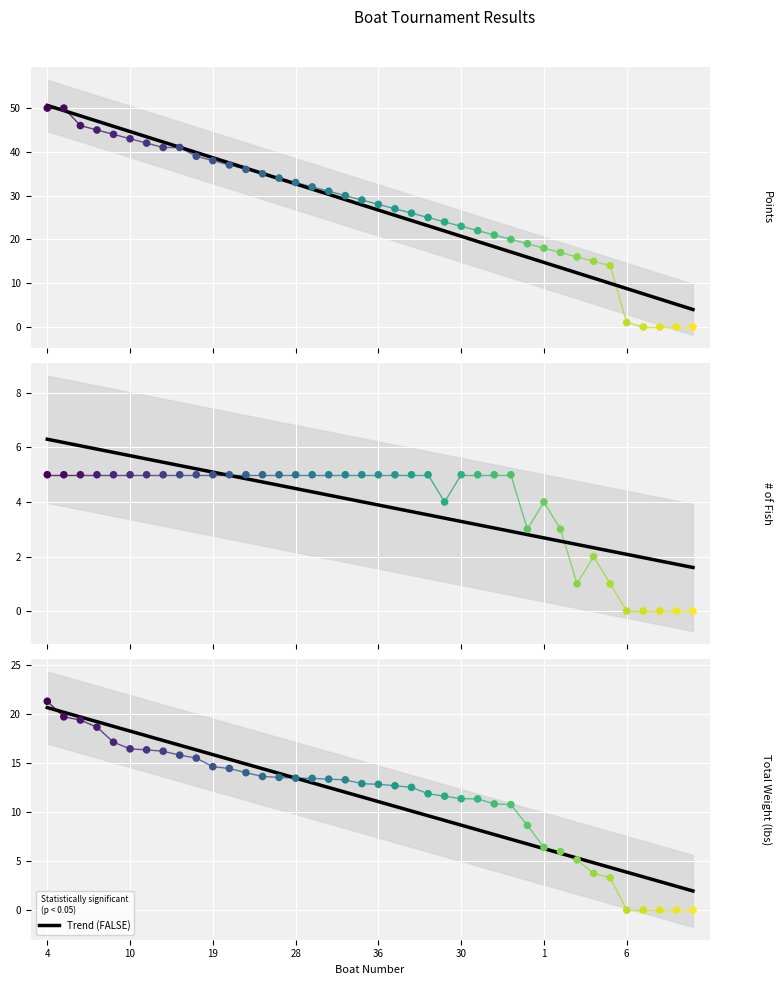

At which category is the sum across all series the highest?

4